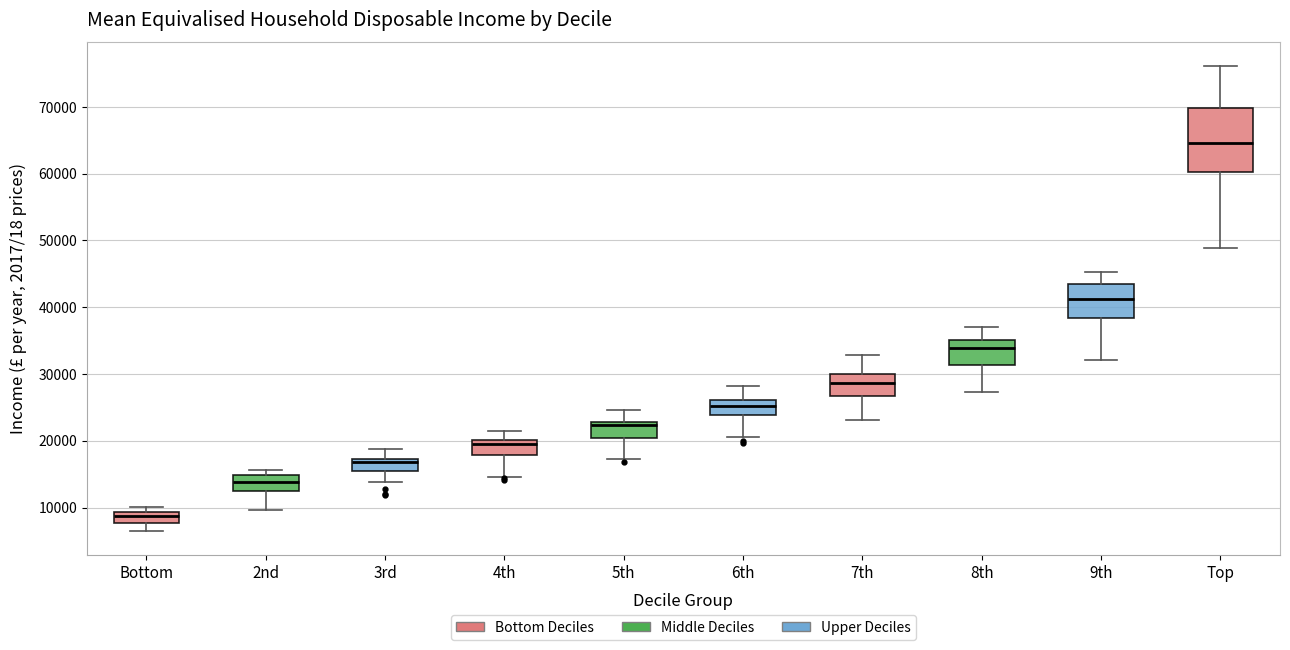

Which box's median line is the highest?

Top